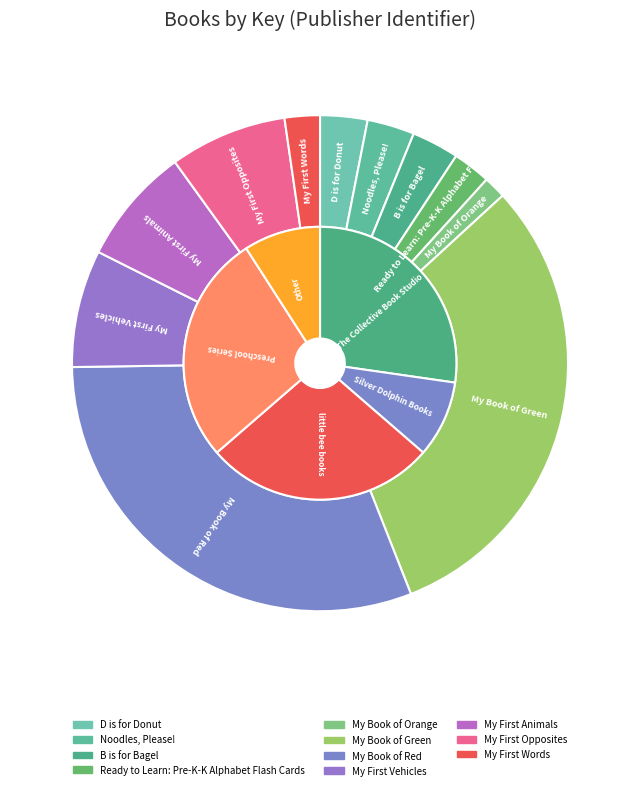

Rank the categories by value from highest to lowest.

My Book of Green, My Book of Red, My First Vehicles, My First Opposites, My First Animals, B is for Bagel, Noodles, Please!, D is for Donut, Ready to Learn: Pre-K-K Alphabet Flash Cards, My First Words, My Book of Orange